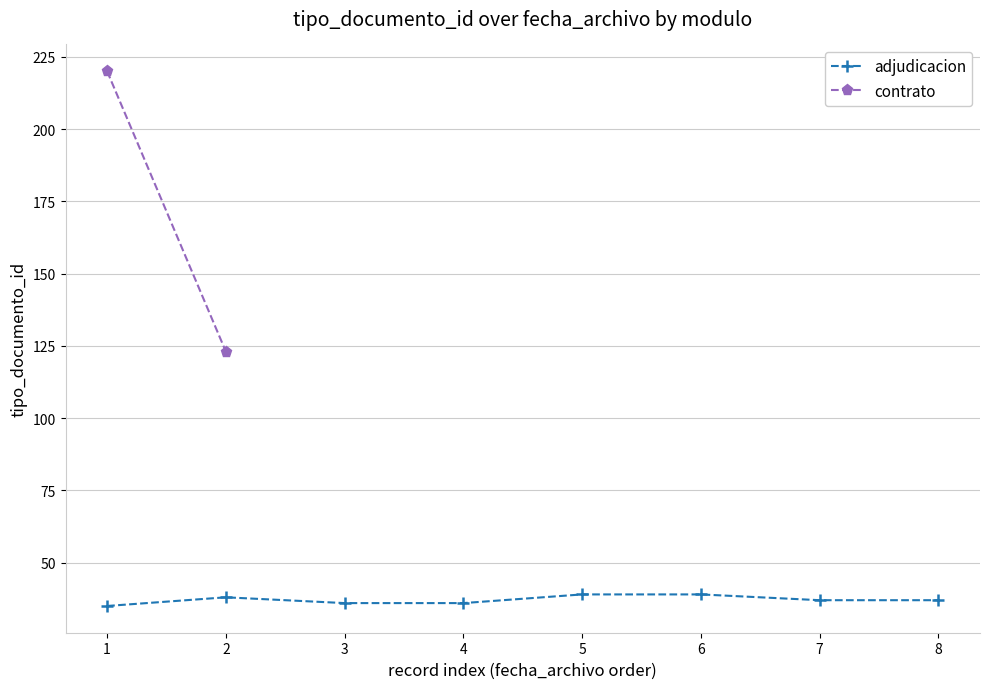

The value of adjudicacion at 5 is 39. True or false?

True